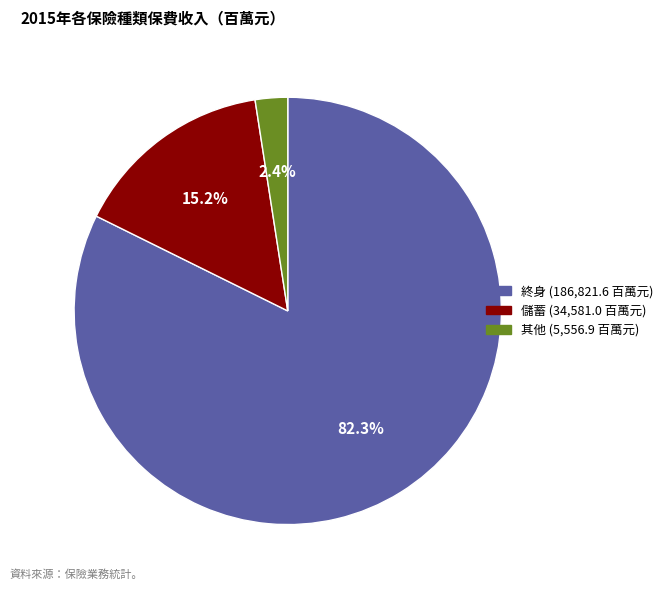

Which slice is the smallest?

其他